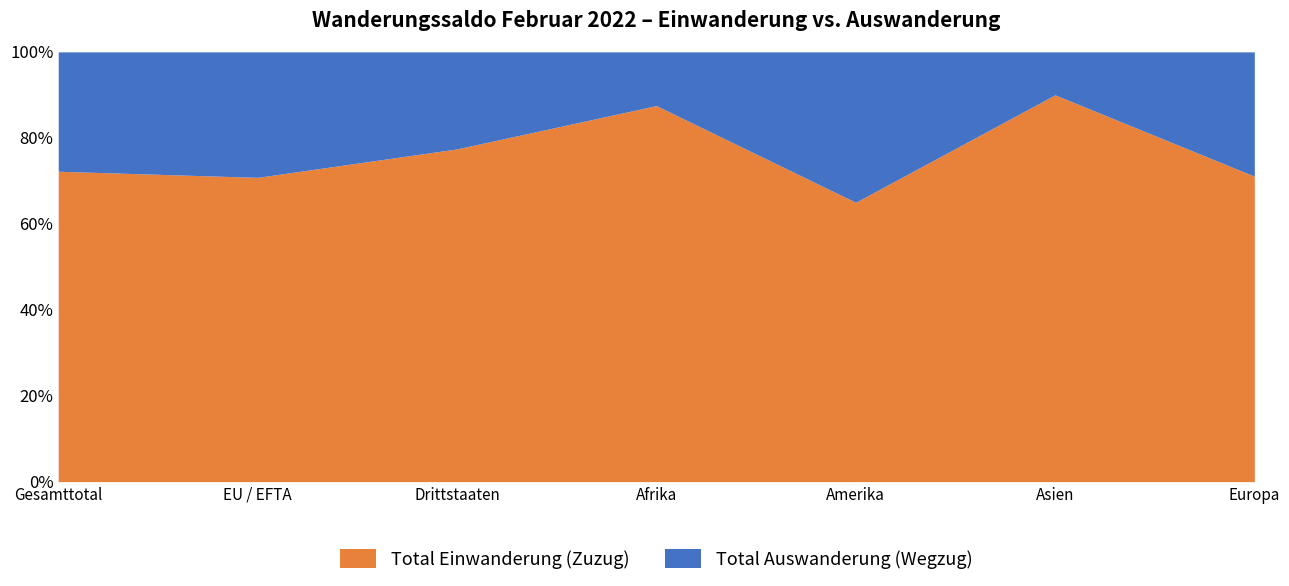

At which label does Total Einwanderung (Zuzug) reach its peak?

Asien